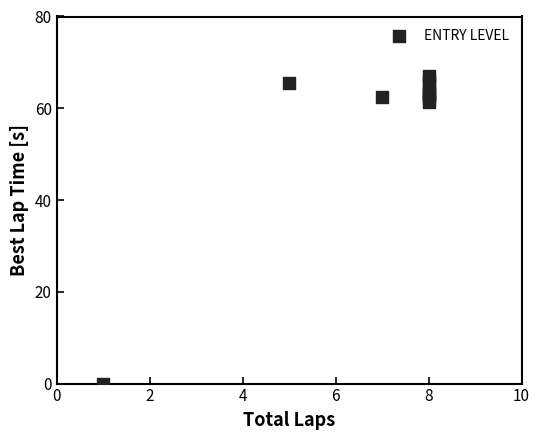

What Y value in the scatter plot is closest to 33?

61.3